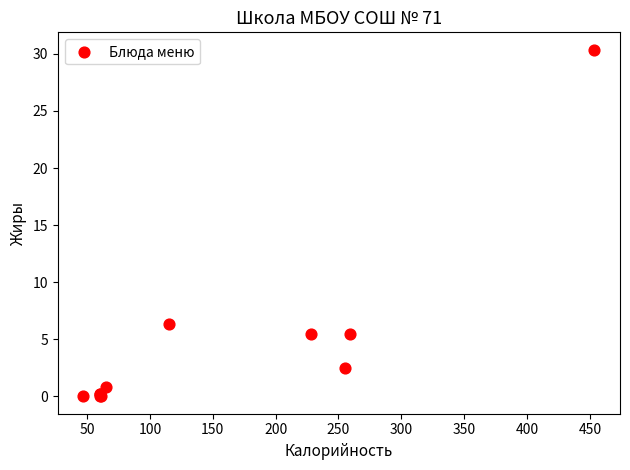

What Y value in the scatter plot is closest to 15?

6.3